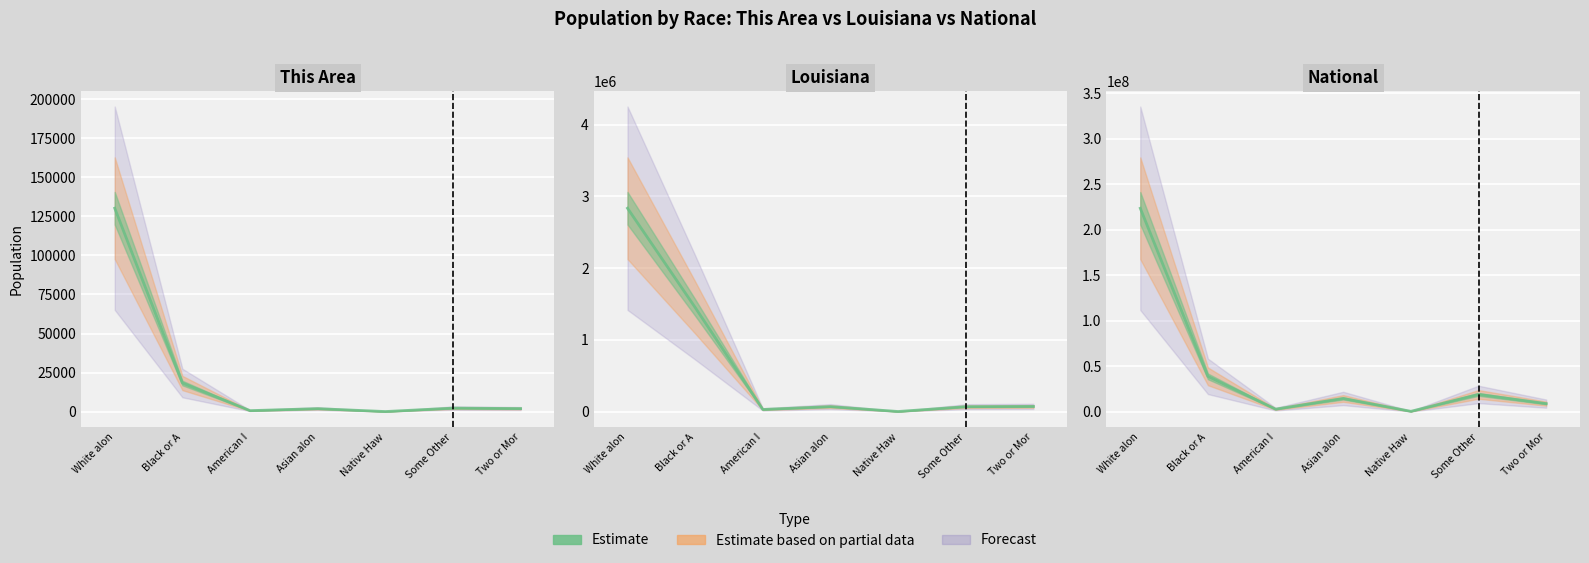

What position from the right is White alon?

7